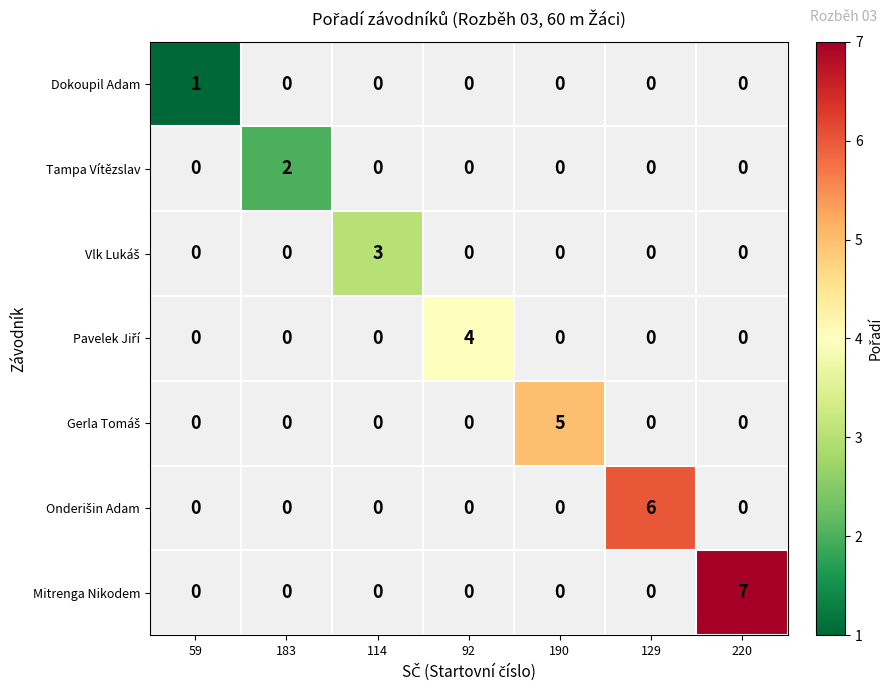

List the series in order of their overall mean, lowest first.

Dokoupil Adam, Tampa Vítězslav, Vlk Lukáš, Pavelek Jiří, Gerla Tomáš, Onderišin Adam, Mitrenga Nikodem